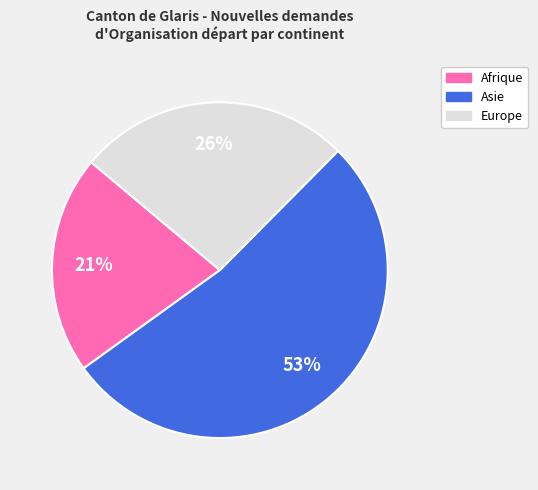

Is there a majority slice in this chart?

Yes